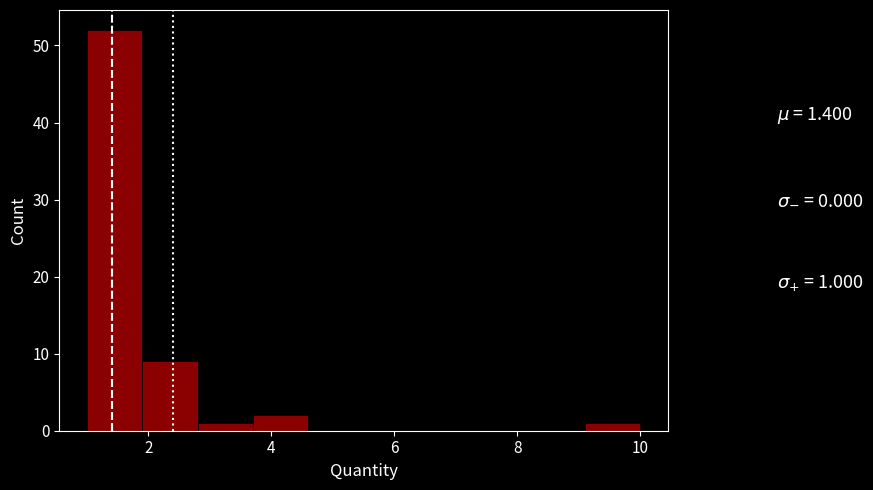

Which range on the x-axis has the tallest bar?

1.0 to 1.9